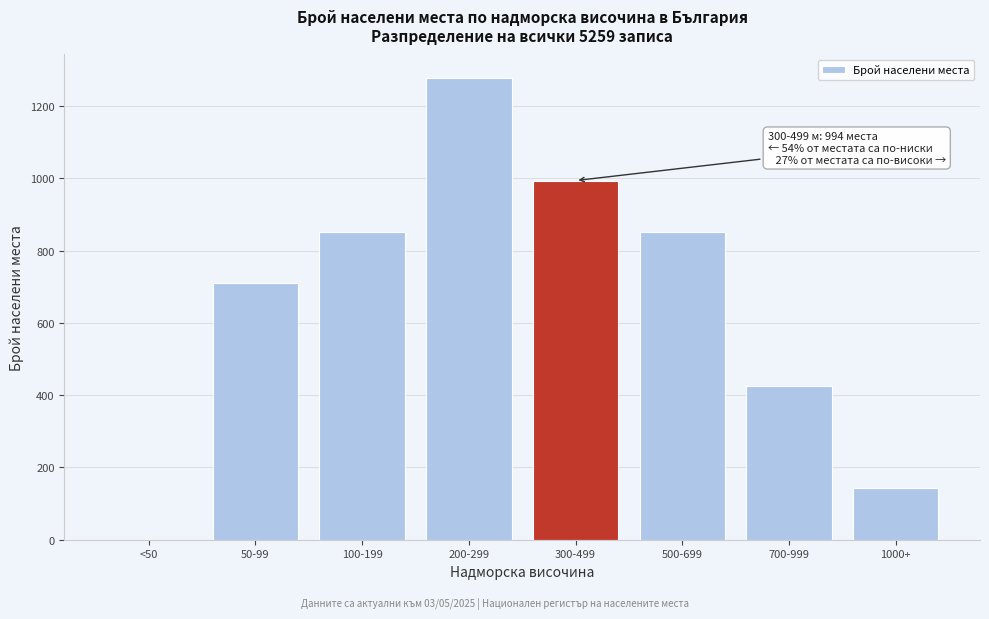

Reading left to right, transcribe all the data shown in this chart.

<50=0	50-99=710	100-199=852	200-299=1279	300-499=994	500-699=852	700-999=426	1000+=142